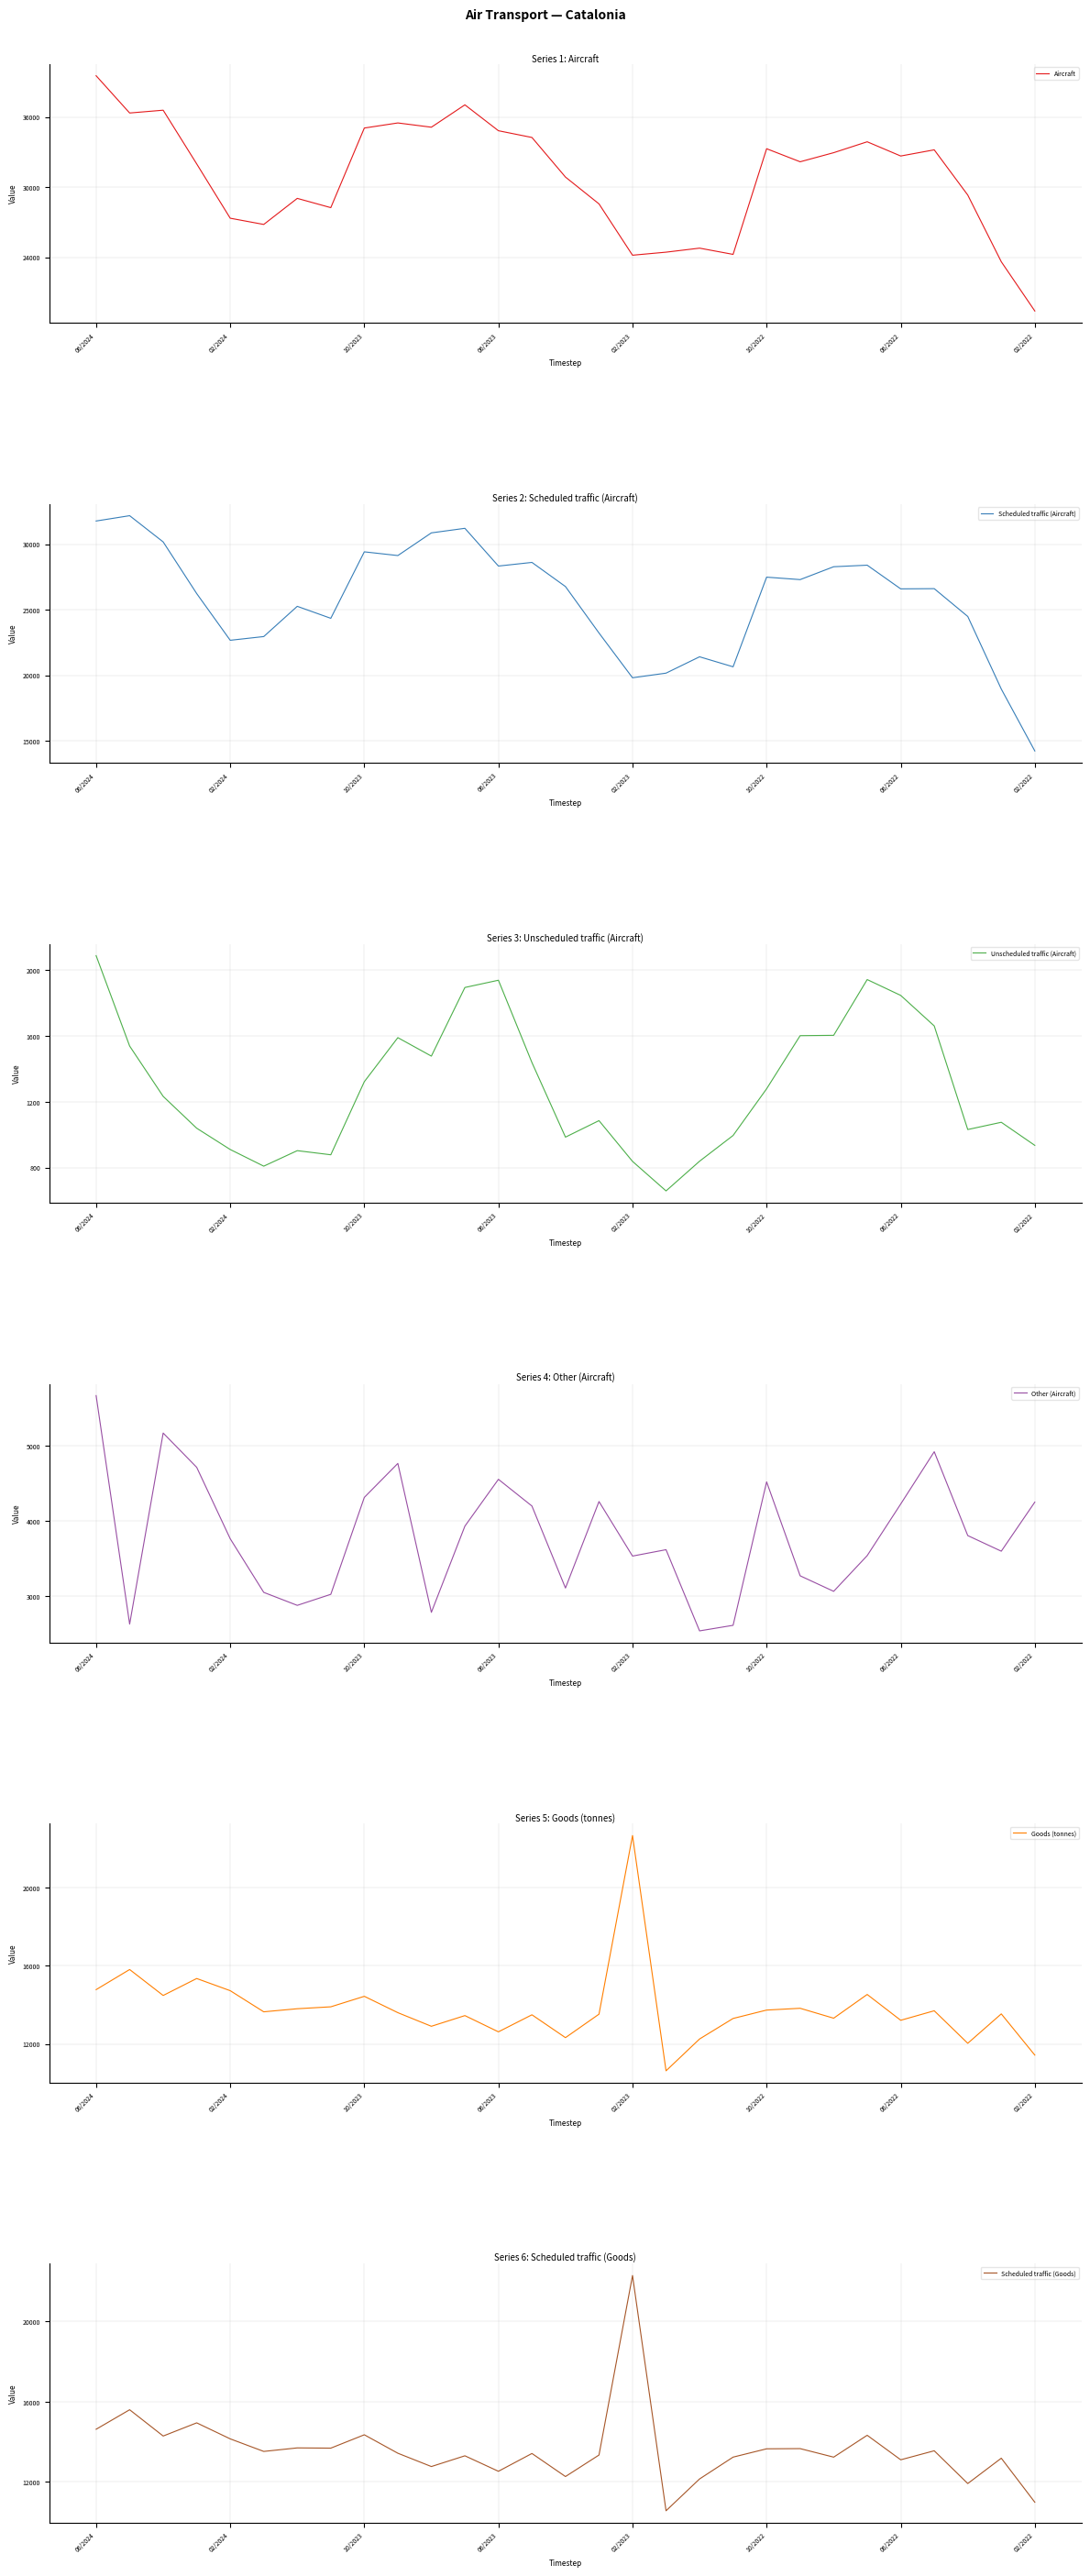

How many lines are shown in the chart?

6